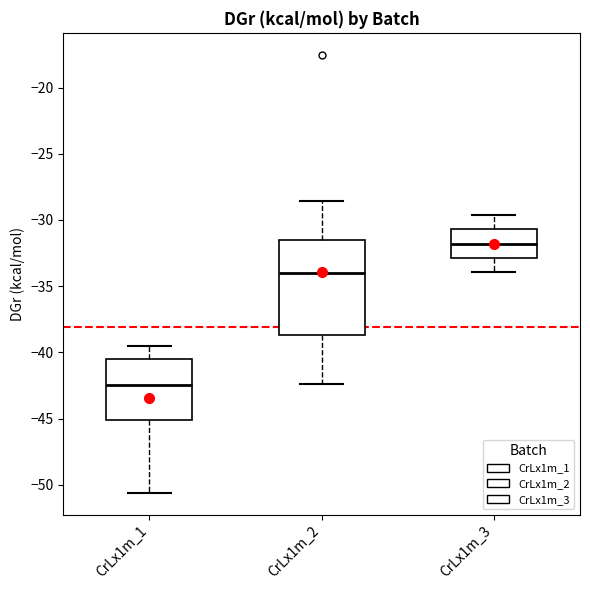

Reading left to right, read every box against the y-axis: the position of its median line, the range the box covers, and the ends of its whiskers. The values are not printed on the chart, so give them approximately, as read against the axis.

CrLx1m_1: median -42.5, box -45.0 to -40.5, whiskers -50.5 to -39.5
CrLx1m_2: median -34.0, box -38.5 to -31.5, whiskers -42.5 to -28.5
CrLx1m_3: median -32.0, box -33.0 to -30.5, whiskers -34.0 to -29.5